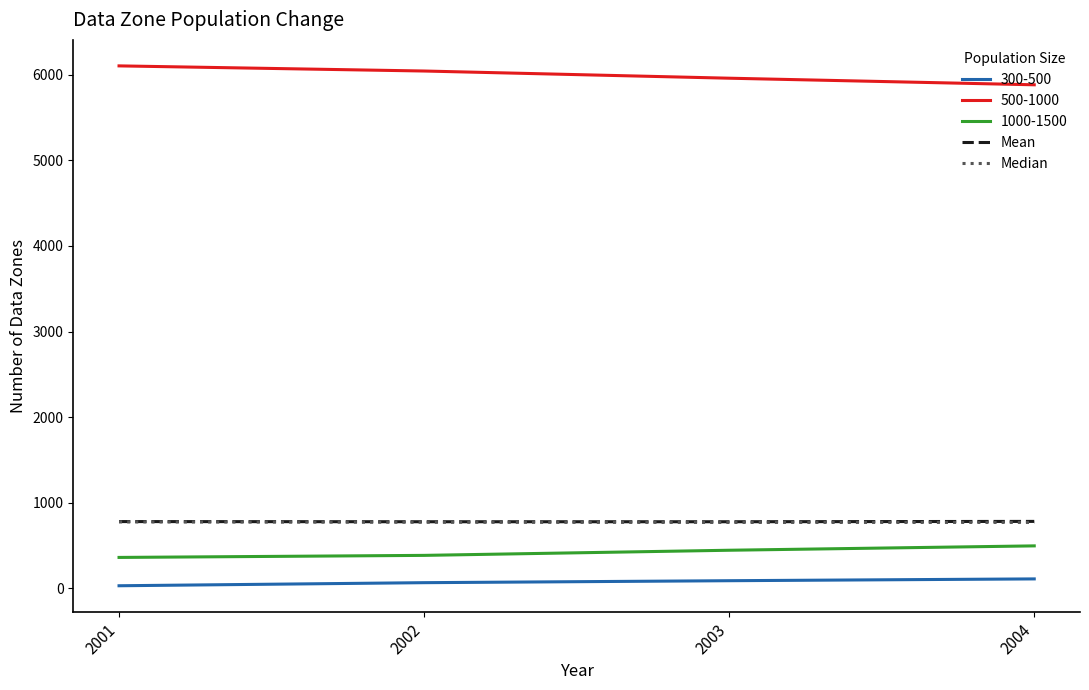

How many lines are shown in the chart?

5